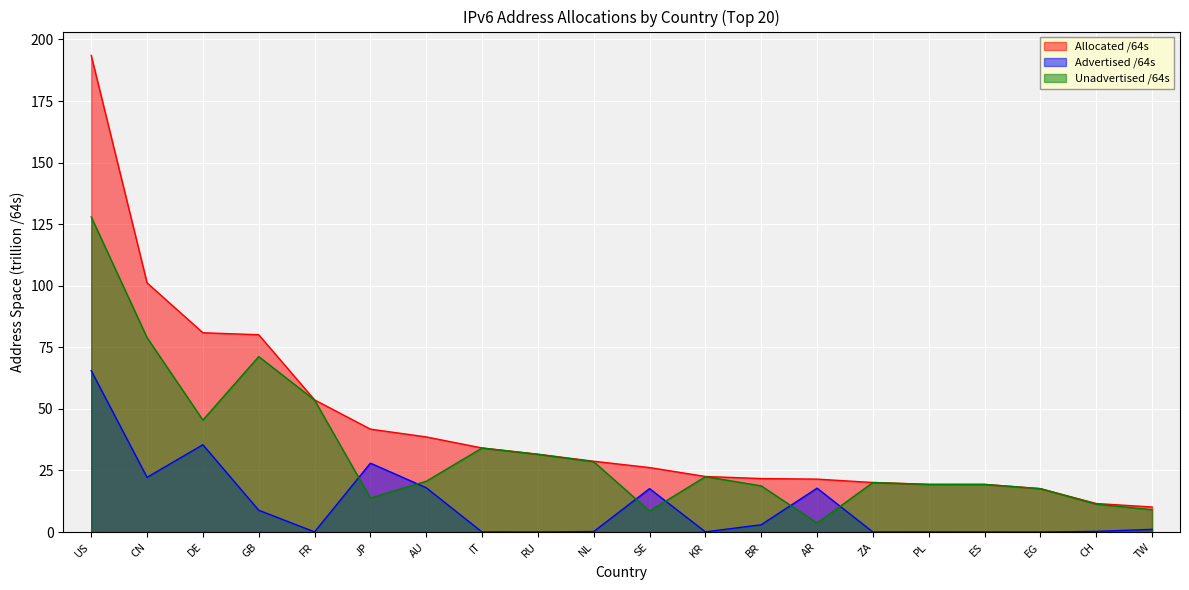

Rank the series by their average value, from highest to lowest.

Allocated /64s, Unadvertised /64s, Advertised /64s